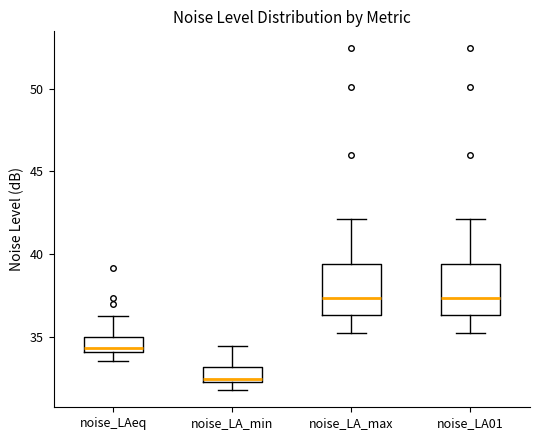

Where does the lower whisker of the box for noise_LA01 end on the y-axis? The values are not printed on the chart, so give them approximately, as read against the axis.

35.5